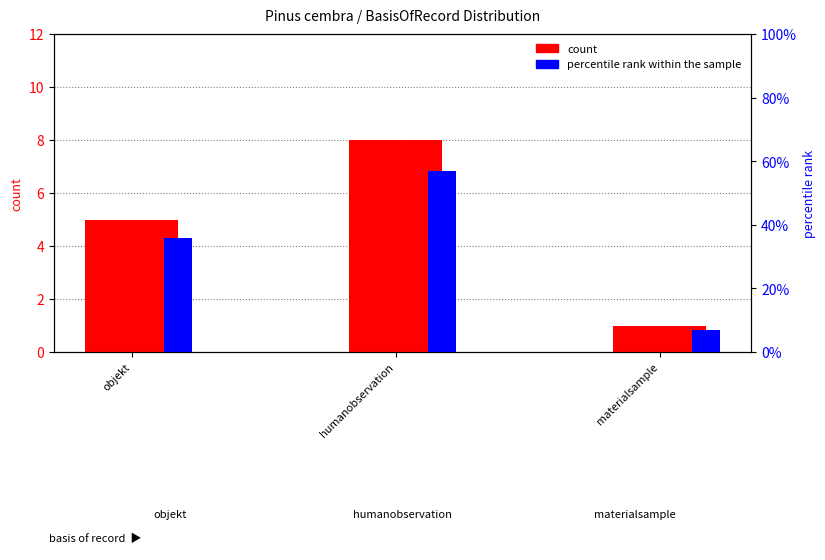

The percentile rank within the sample series shows 57 at humanobservation. True or false?

True